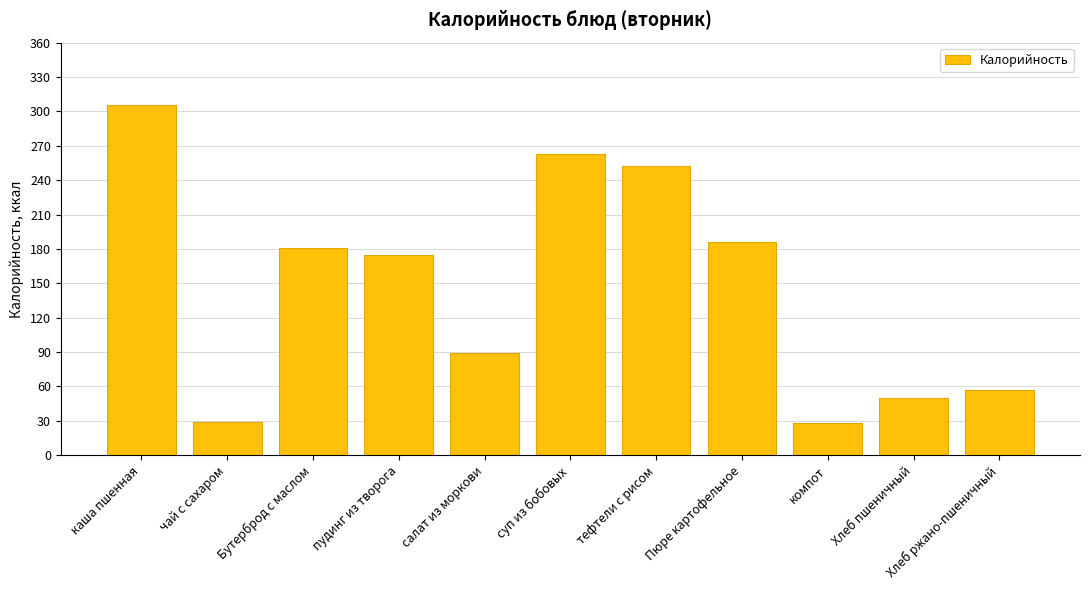

What is the difference between the maximum and second lowest values?

277